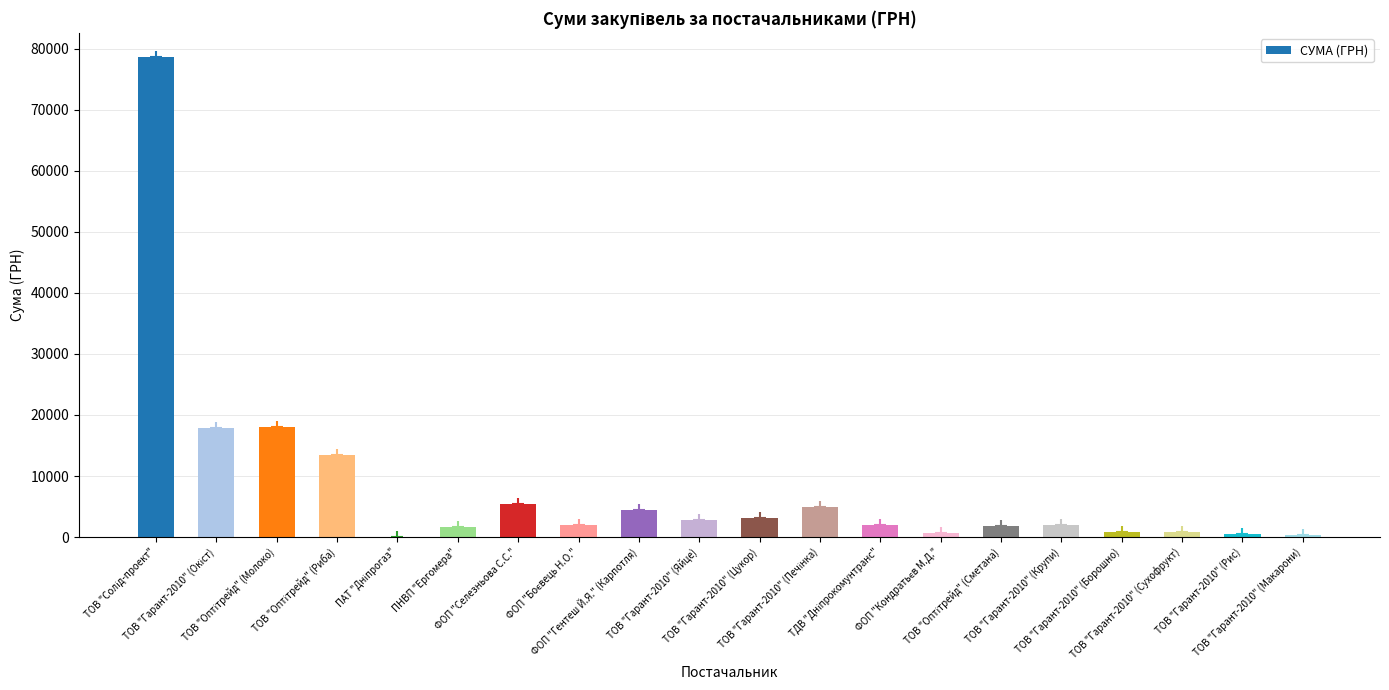

What is the greatest value displayed?

78600.0